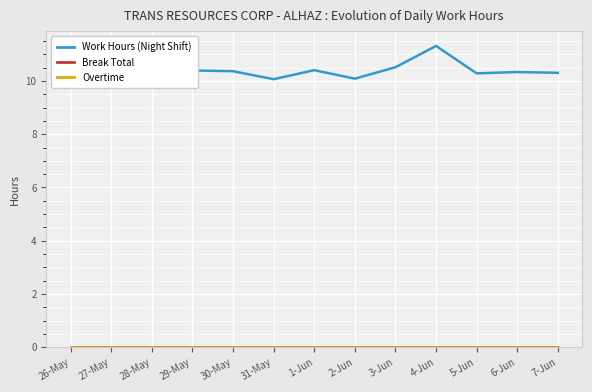

Does the chart display data point markers on the line(s)?

No